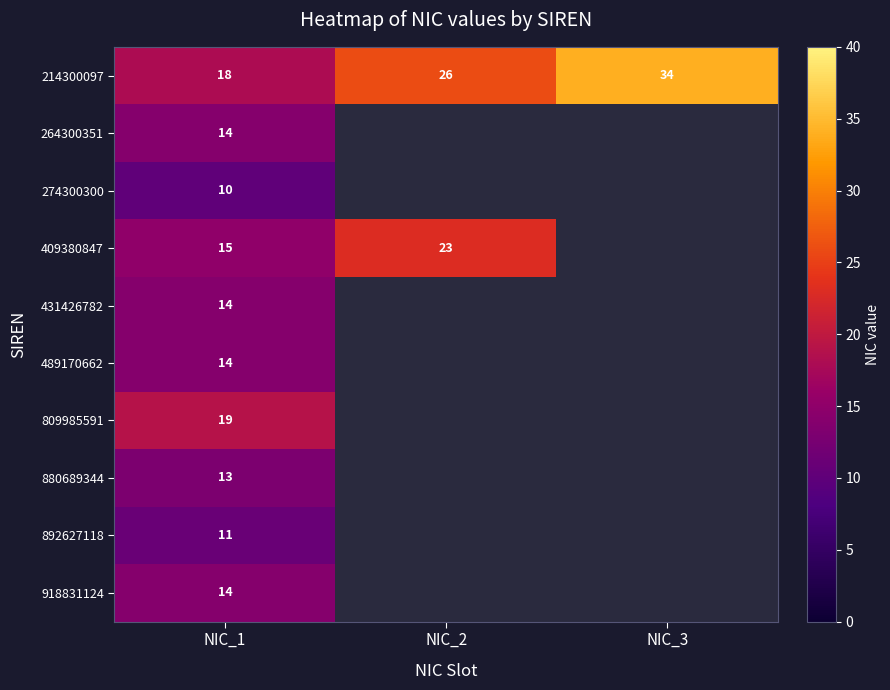

At which label does 409380847 reach its peak?

NIC_2